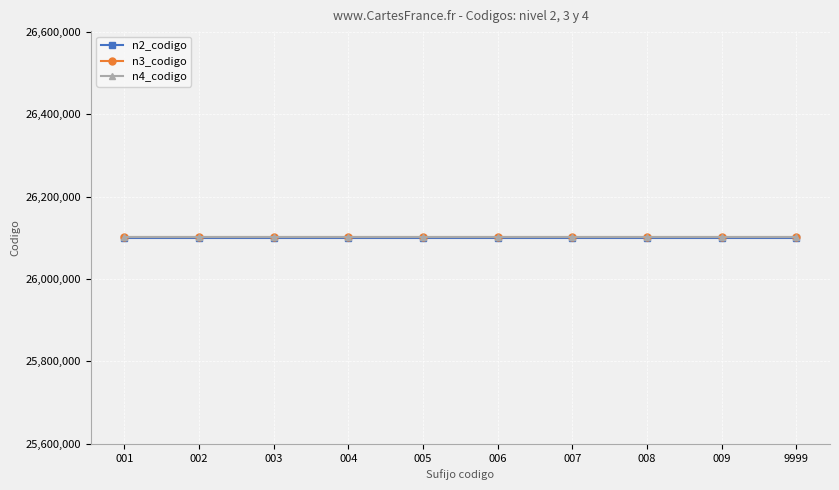

What is the difference between the highest and lowest values at 001?

1749